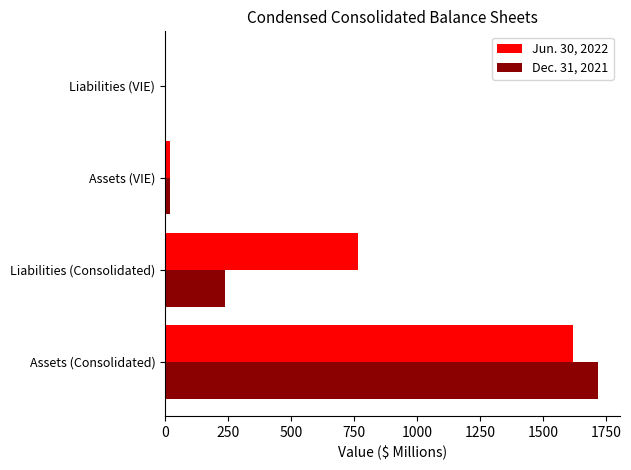

Is it true that Jun. 30, 2022 equals 765.5 at Liabilities (Consolidated)?

True